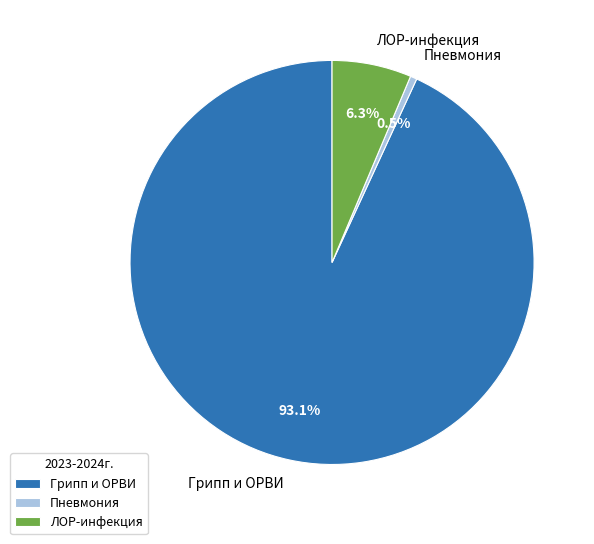

What percentage is the ЛОР-инфекция slice, to the nearest percent?

6%